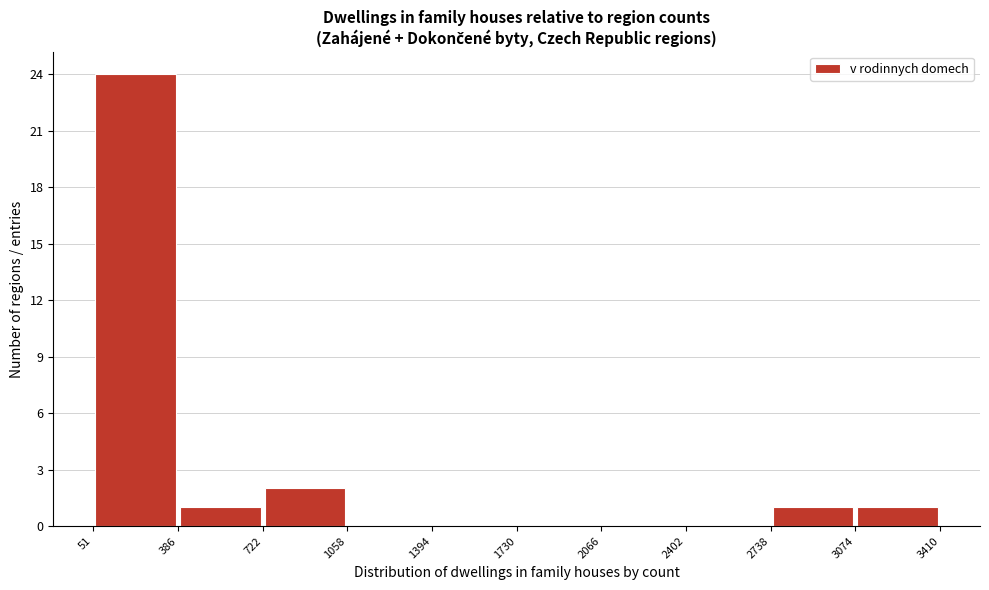

How tall is the bar that spans 51 to 386 on the x-axis? The values are not printed on the chart, so give them approximately, as read against the axis.

24